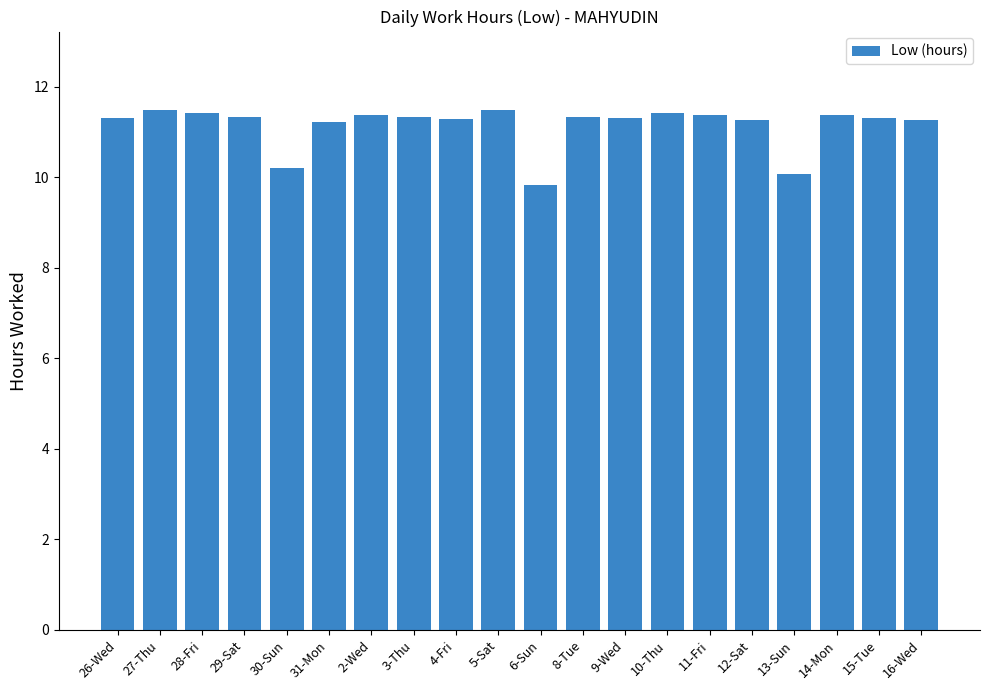

What is the smallest value displayed?

9.8